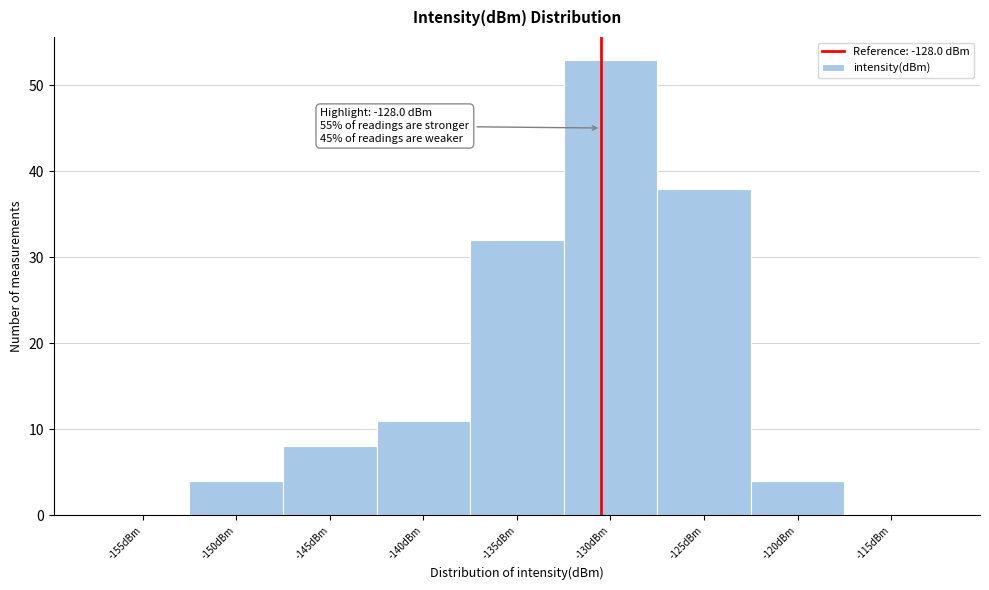

Reading left to right, extract all data points from this chart.

-155dBm=0	-150dBm=4	-145dBm=8	-140dBm=11	-135dBm=32	-130dBm=53	-125dBm=38	-120dBm=4	-115dBm=0